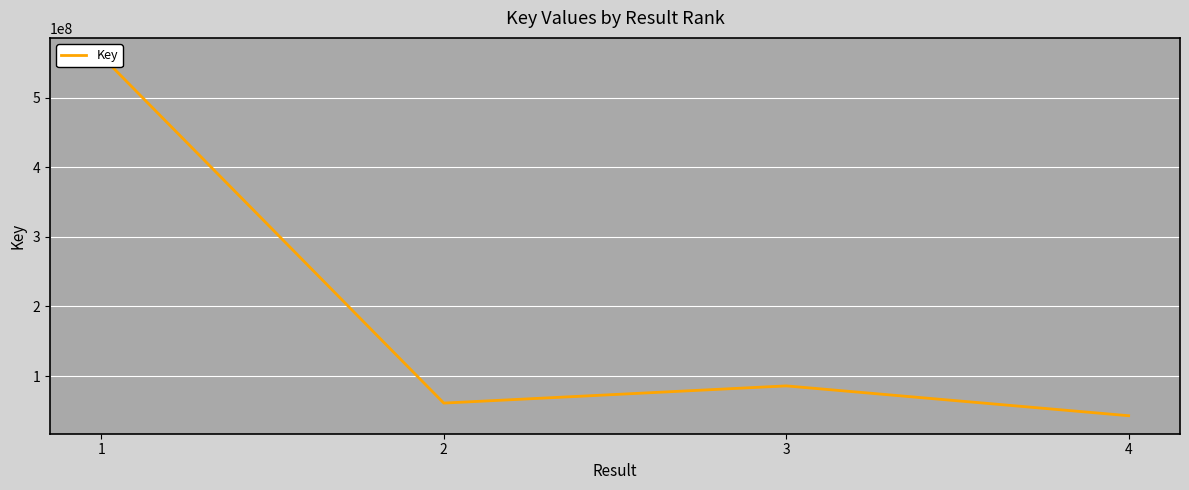

Approximately how many times larger is the value at 2 compared to 4?

1.4